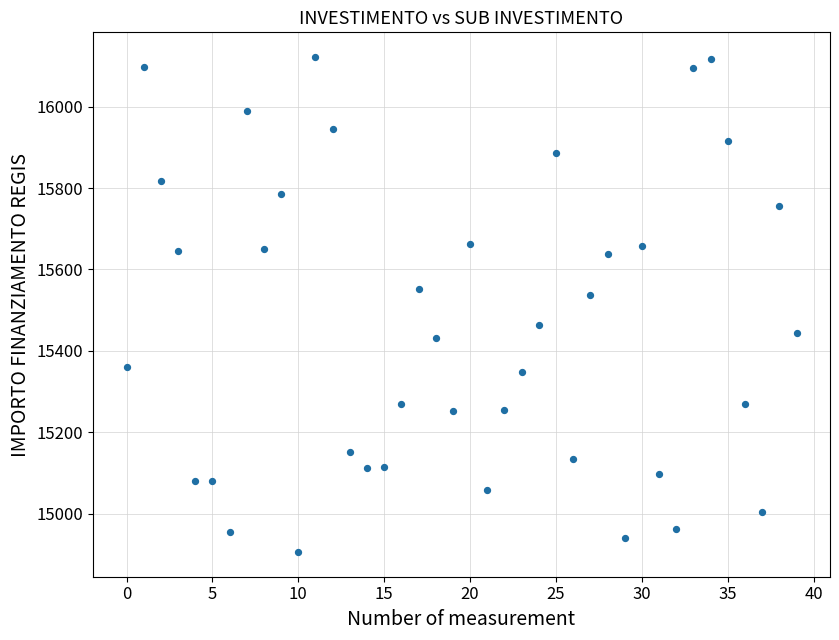

What Y value in the scatter plot is closest to 15513?

15538.2